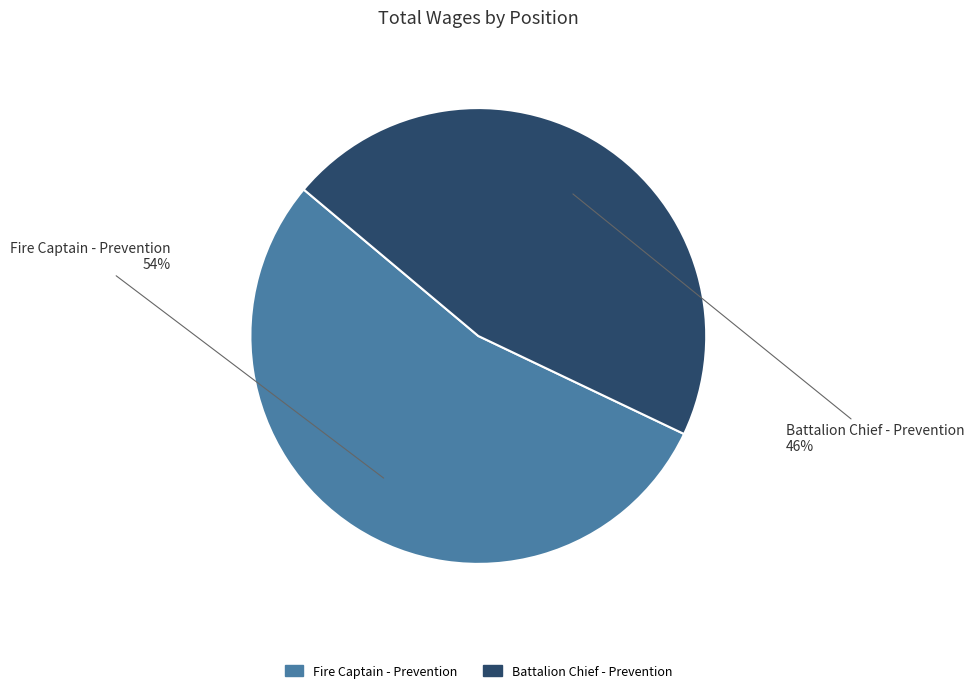

To the nearest percent, what is the average slice percentage?

50%